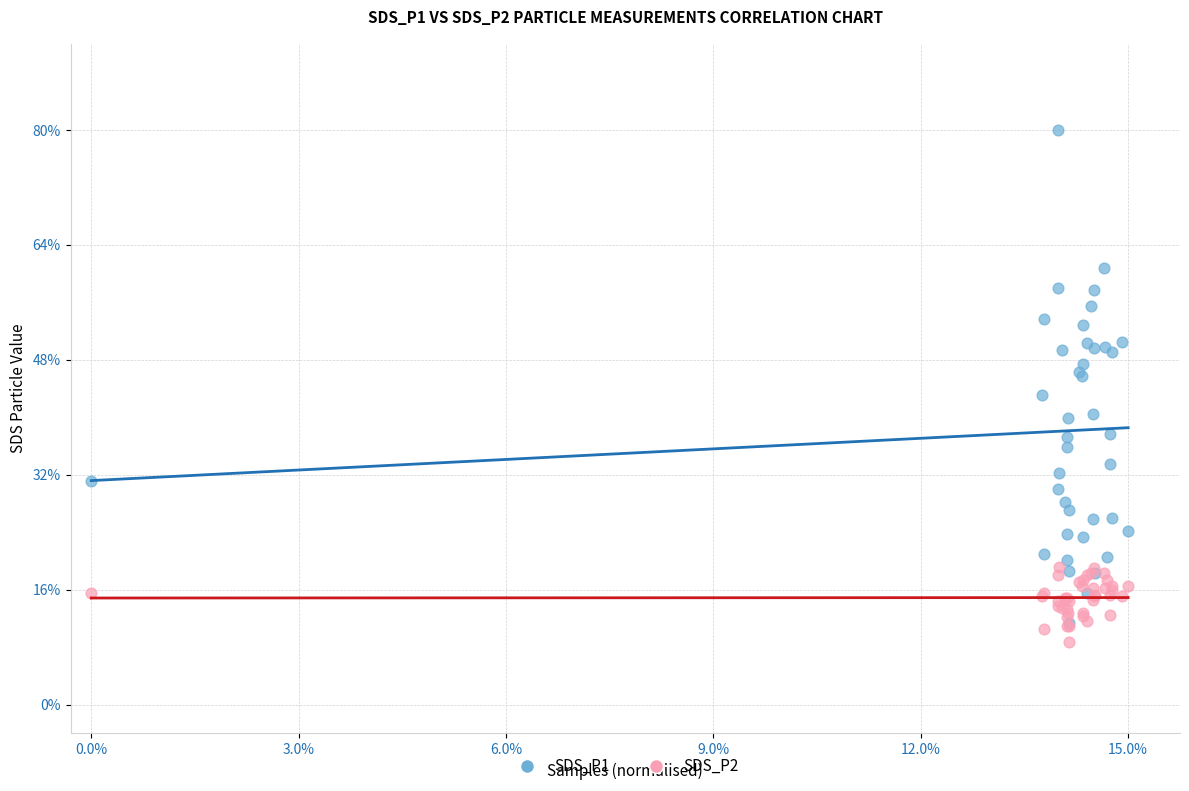

What are all the series names shown in the legend?

SDS_P1, SDS_P2